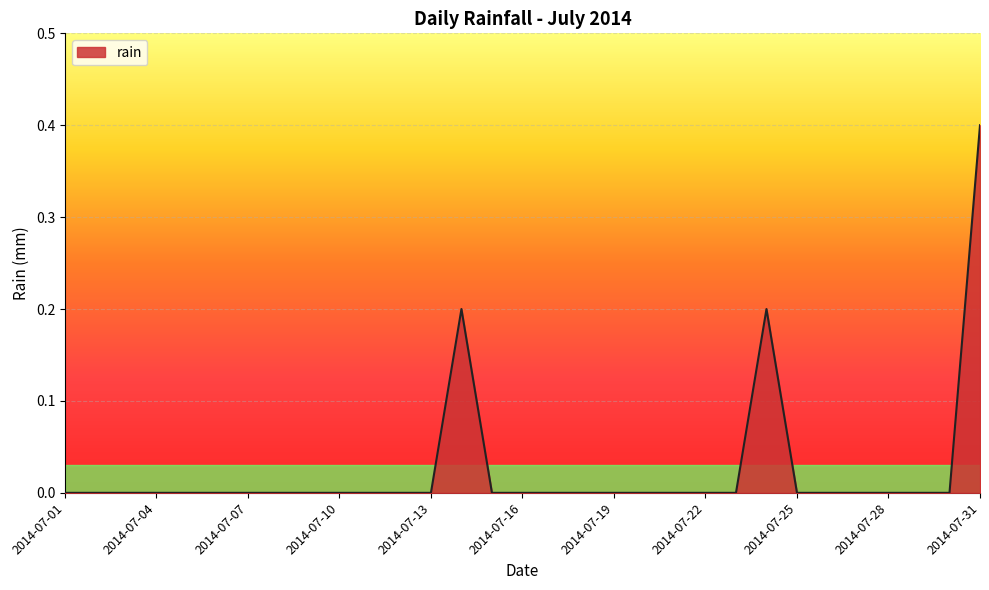

What is the difference between the maximum and minimum values?

0.4